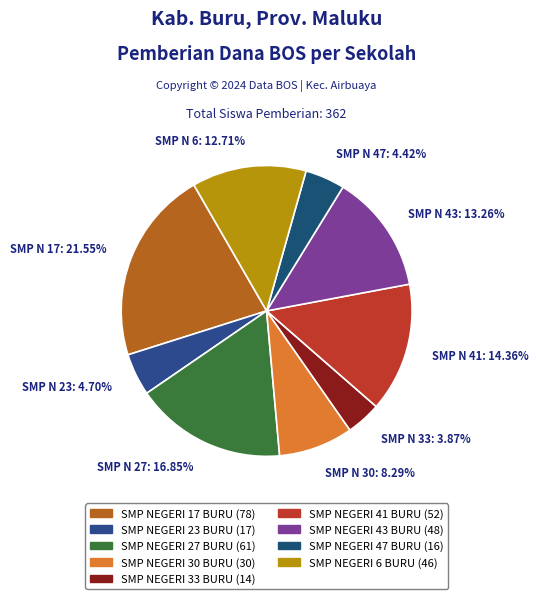

To the nearest percent, what is the combined percentage of SMP NEGERI 41 BURU and SMP NEGERI 6 BURU?

27%